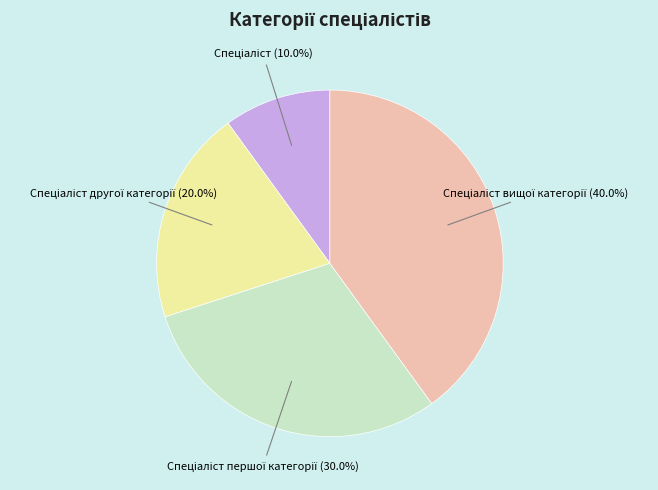

How many segments does this pie chart have?

4